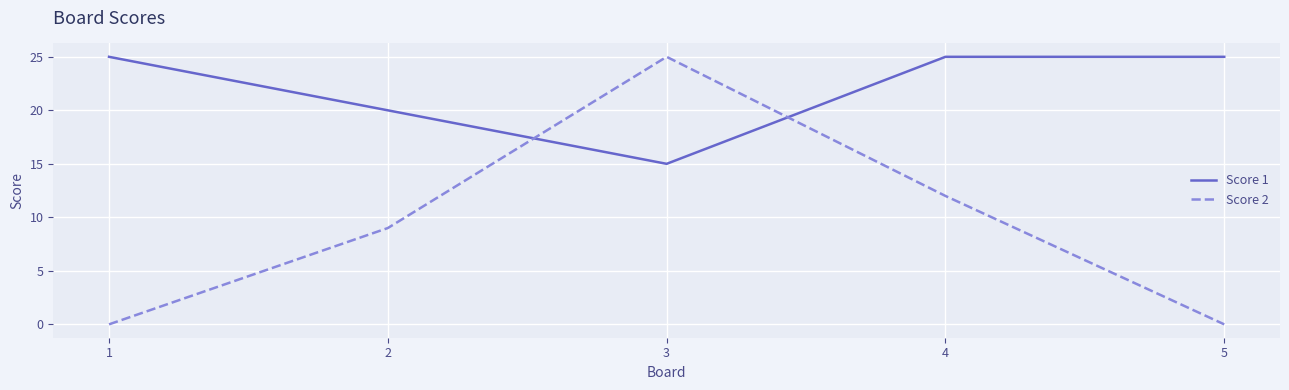

Where is Score 2 nearest to the value 12?

4